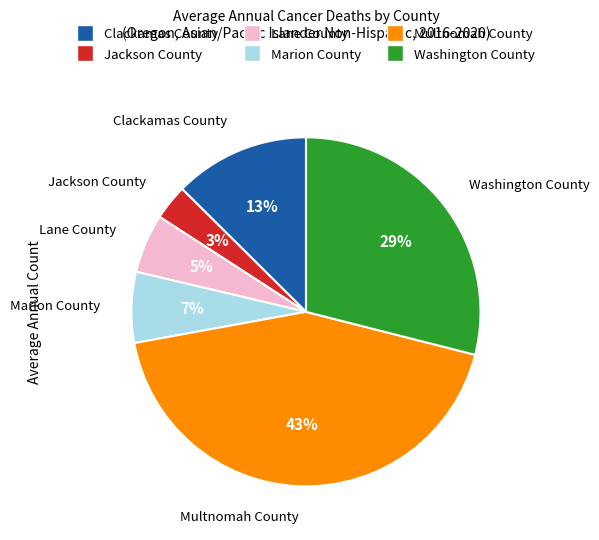

Does Lane County represent more than half of the total?

No